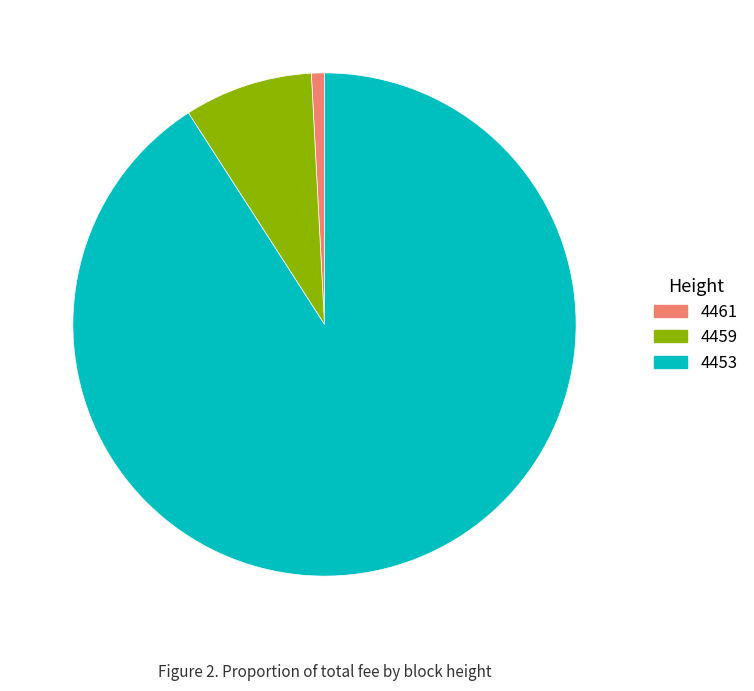

What is the largest slice in the pie chart?

4453